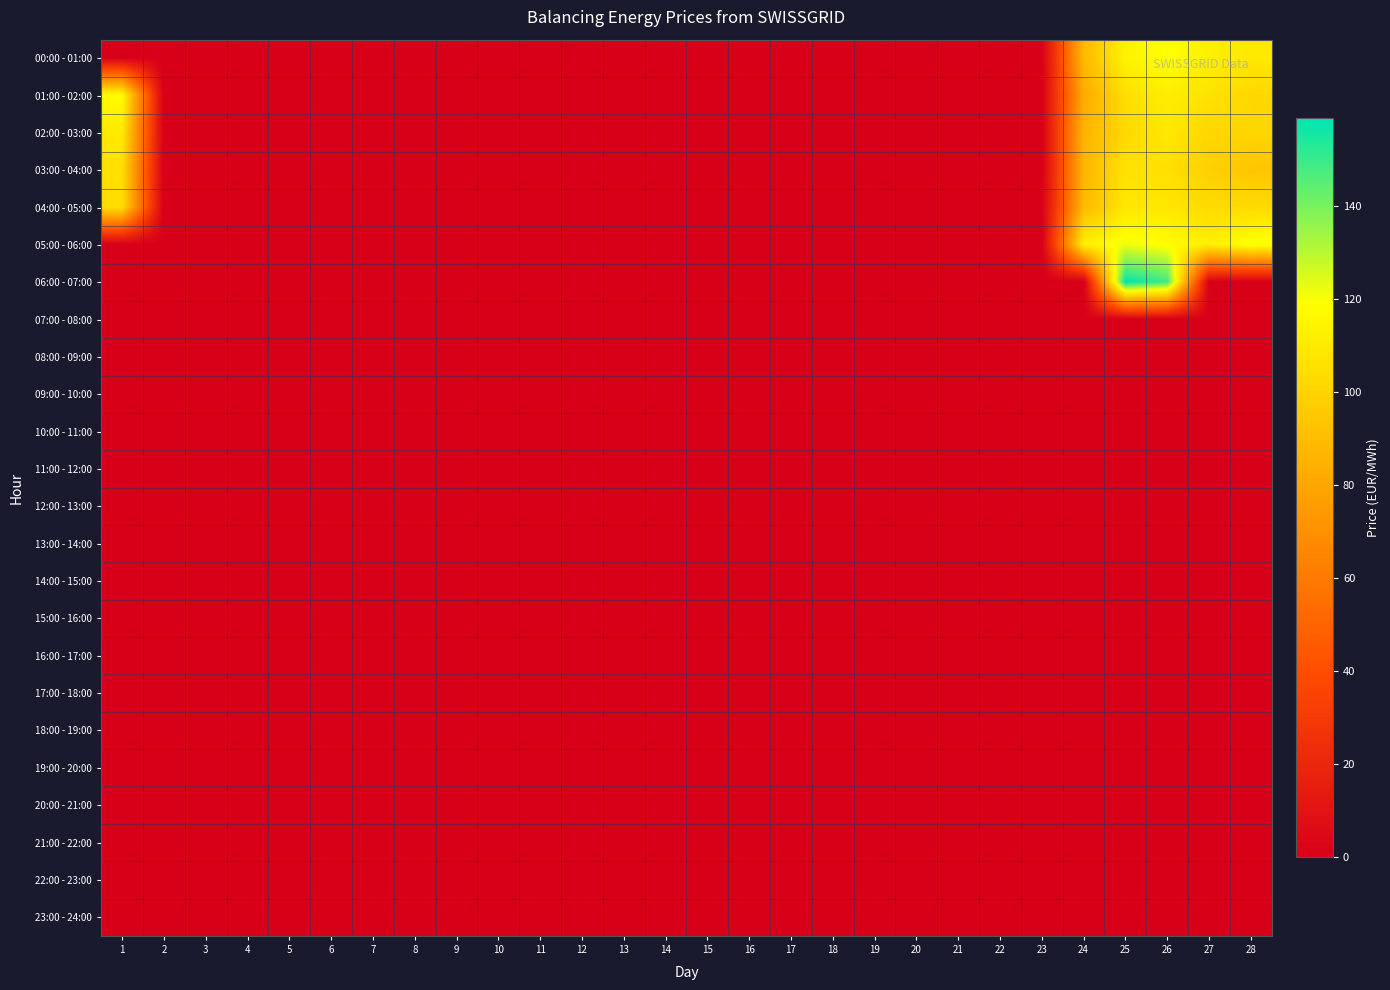

How many series are shown in this chart?

24